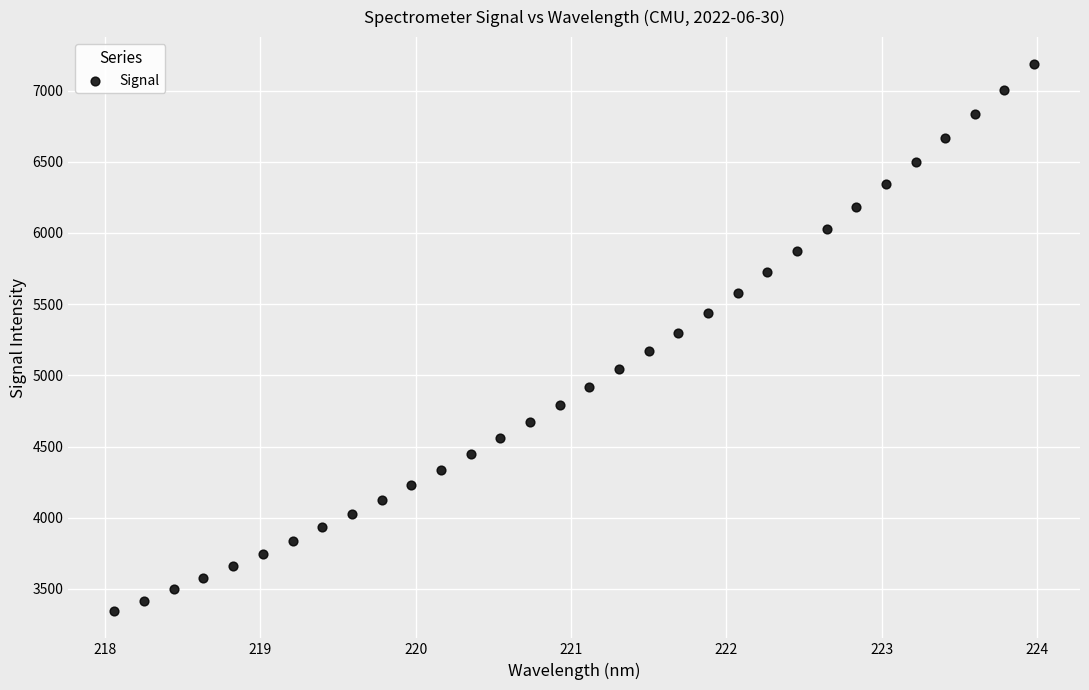

What is the range of Y values (max minus min)?

3838.5